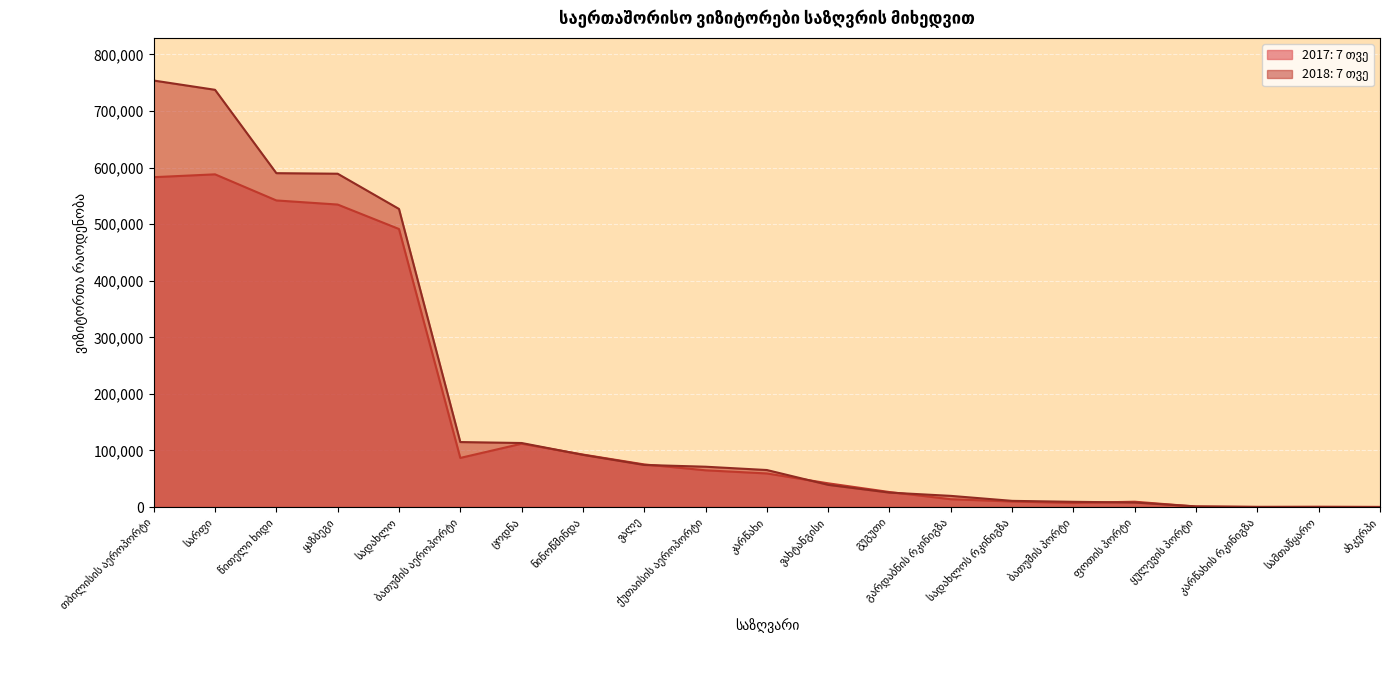

What value does the 2017: 7 თვე series have at ქუთაისის აეროპორტი, to the nearest 100?

64900